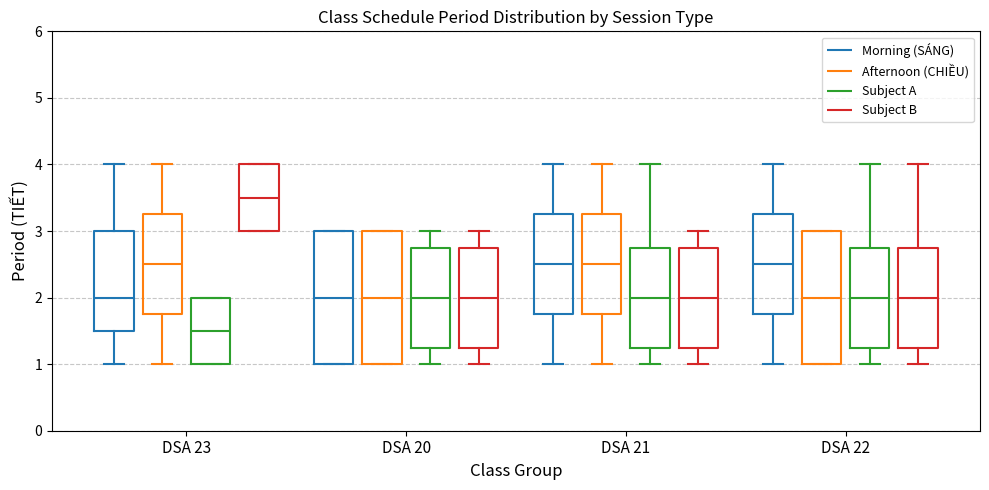

Reading left to right, transcribe this box plot: for each box, give where its median line is, the range the box spans, and where its two whiskers end, as read against the y-axis. The values are not printed on the chart, so give them approximately, as read against the axis.

DSA 23 (Morning (SÁNG)): median 2.0, box 1.5 to 3.0, whiskers 1.0 to 4.0
DSA 23 (Afternoon (CHIỀU)): median 2.5, box 1.8 to 3.3, whiskers 1.0 to 4.0
DSA 23 (Subject A): median 1.5, box 1.0 to 2.0, whiskers 1.0 to 2.0
DSA 23 (Subject B): median 3.5, box 3.0 to 4.0, whiskers 3.0 to 4.0
DSA 20 (Morning (SÁNG)): median 2.0, box 1.0 to 3.0, whiskers 1.0 to 3.0
DSA 20 (Afternoon (CHIỀU)): median 2.0, box 1.0 to 3.0, whiskers 1.0 to 3.0
DSA 20 (Subject A): median 2.0, box 1.3 to 2.8, whiskers 1.0 to 3.0
DSA 20 (Subject B): median 2.0, box 1.3 to 2.8, whiskers 1.0 to 3.0
DSA 21 (Morning (SÁNG)): median 2.5, box 1.8 to 3.3, whiskers 1.0 to 4.0
DSA 21 (Afternoon (CHIỀU)): median 2.5, box 1.8 to 3.3, whiskers 1.0 to 4.0
DSA 21 (Subject A): median 2.0, box 1.3 to 2.8, whiskers 1.0 to 4.0
DSA 21 (Subject B): median 2.0, box 1.3 to 2.8, whiskers 1.0 to 3.0
DSA 22 (Morning (SÁNG)): median 2.5, box 1.8 to 3.3, whiskers 1.0 to 4.0
DSA 22 (Afternoon (CHIỀU)): median 2.0, box 1.0 to 3.0, whiskers 1.0 to 3.0
DSA 22 (Subject A): median 2.0, box 1.3 to 2.8, whiskers 1.0 to 4.0
DSA 22 (Subject B): median 2.0, box 1.3 to 2.8, whiskers 1.0 to 4.0